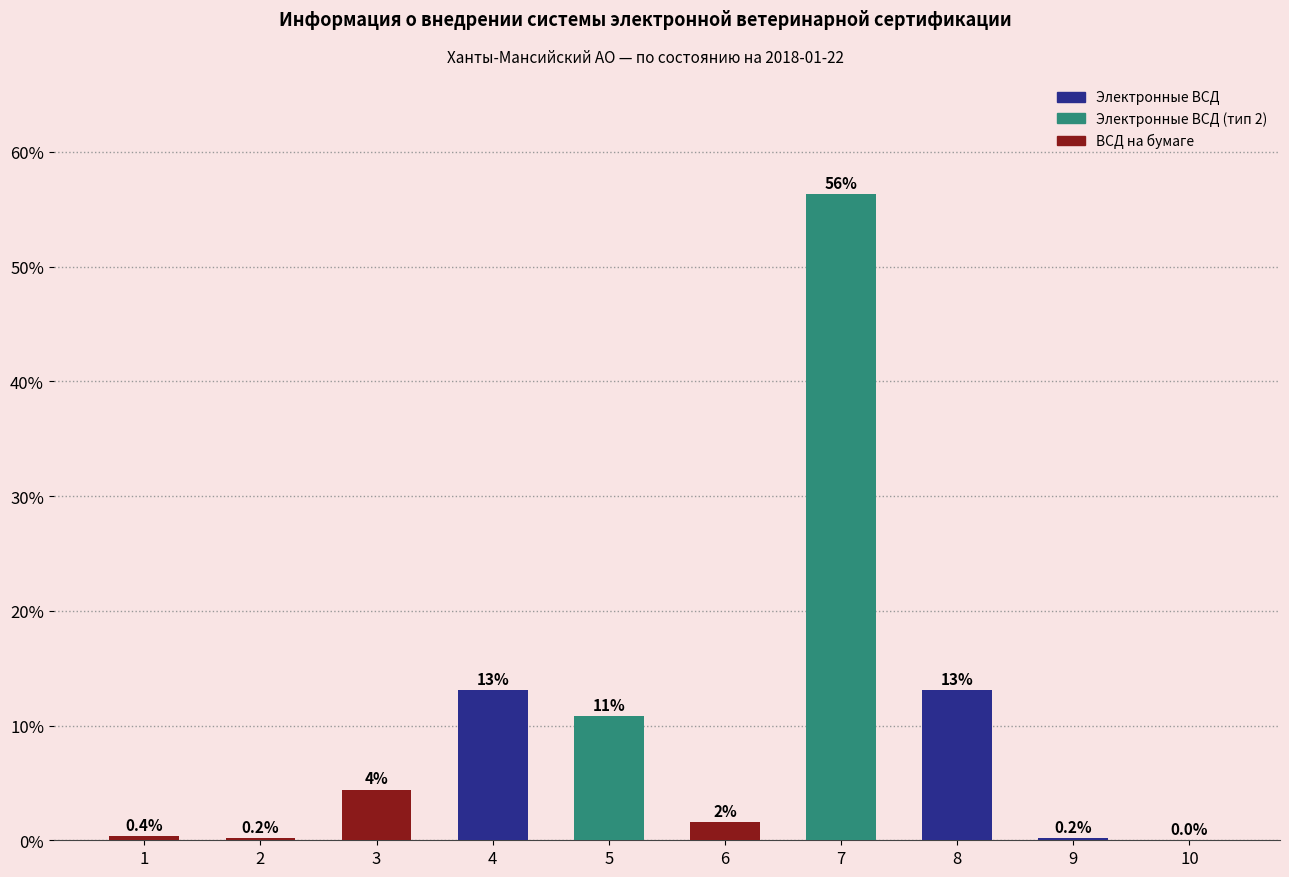

Are the bars horizontal?

No